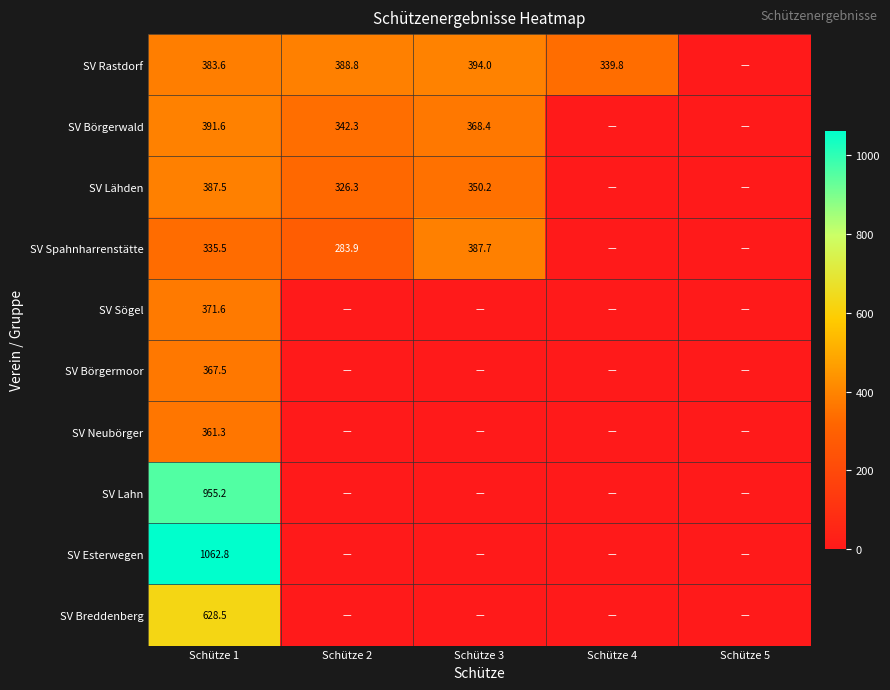

What is the sum of the SV Lähden values at Schütze 3 and Schütze 1?

737.7